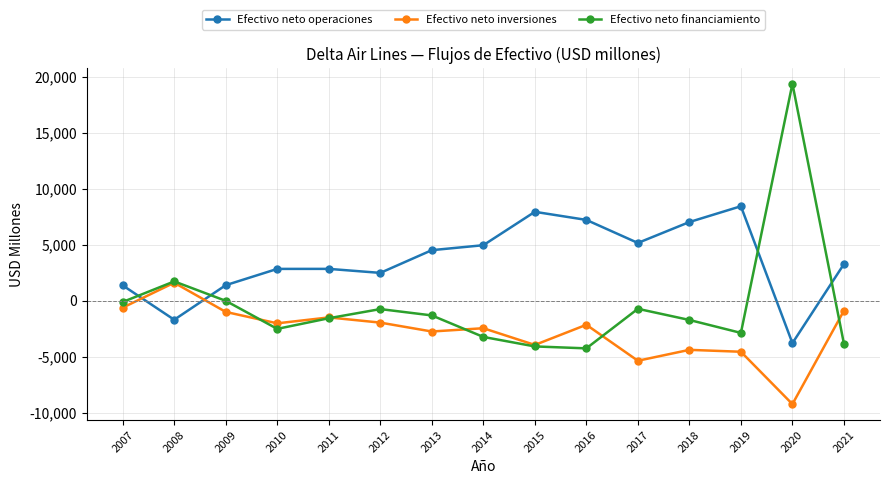

At which label does Efectivo neto financiamiento reach its peak?

2020